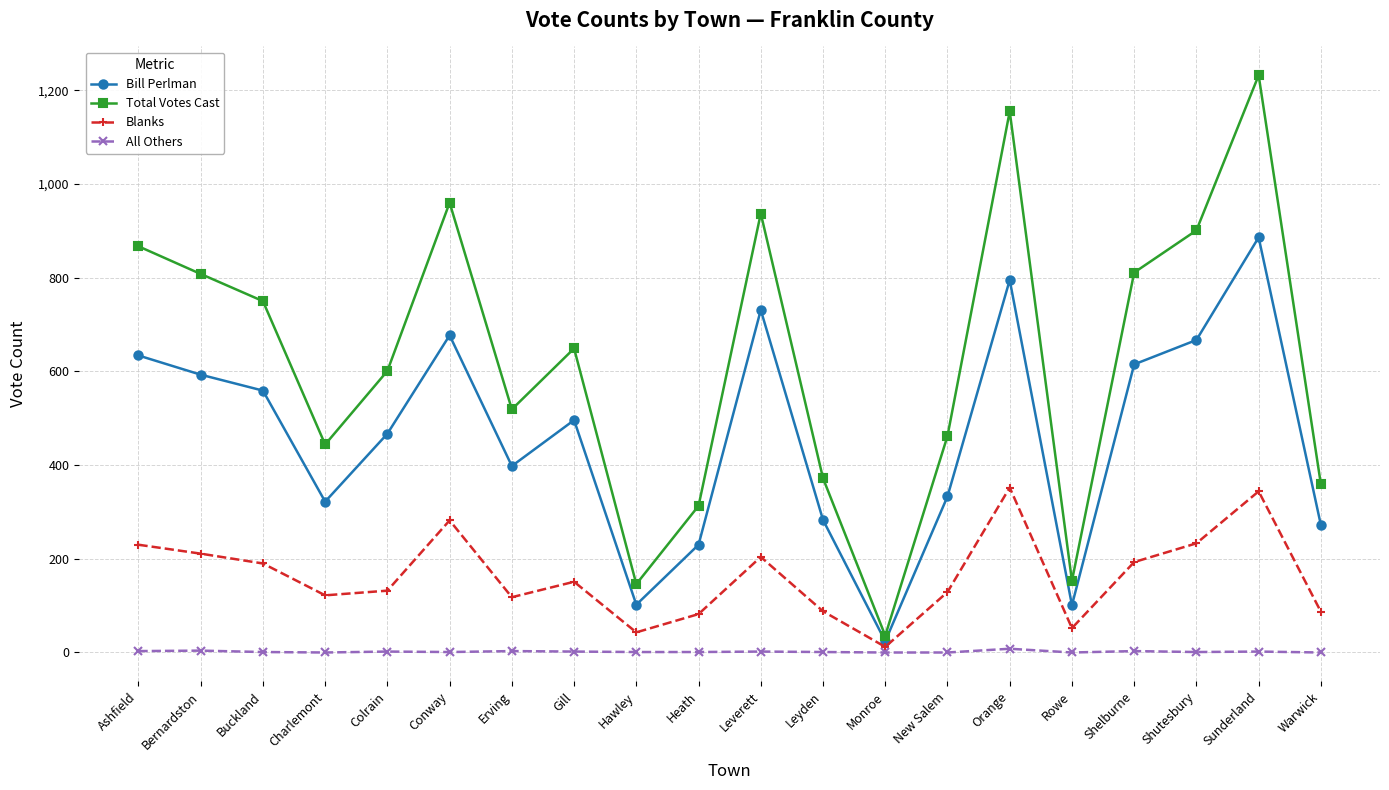

What is the spread (max minus min) of values at Shutesbury?

900